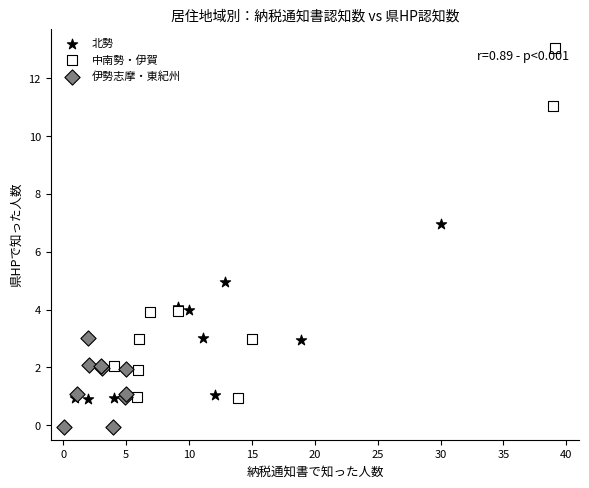

What are all the series names shown in the legend?

北勢, 中南勢・伊賀, 伊勢志摩・東紀州